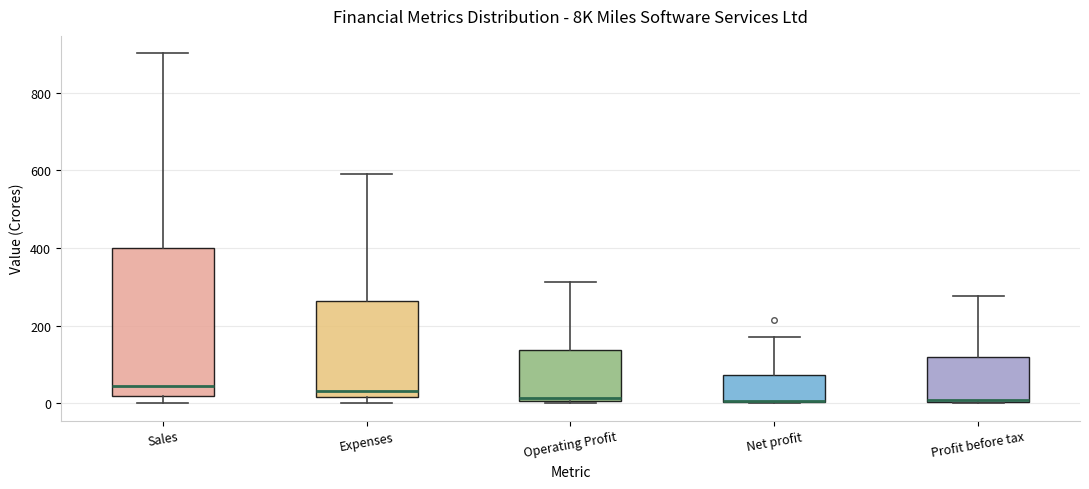

Reading left to right, transcribe this box plot: for each box, give where its median line is, the range the box spans, and where its two whiskers end, as read against the y-axis. The values are not printed on the chart, so give them approximately, as read against the axis.

Sales: median 40, box 20 to 400, whiskers 0 to 900
Expenses: median 40, box 20 to 260, whiskers 0 to 600
Operating Profit: median 20, box 0 to 140, whiskers 0 to 320
Net profit: median 0 (drawn on the box's lower edge), box 0 to 80, whiskers 0 to 180
Profit before tax: median 0, box 0 to 120, whiskers 0 to 280